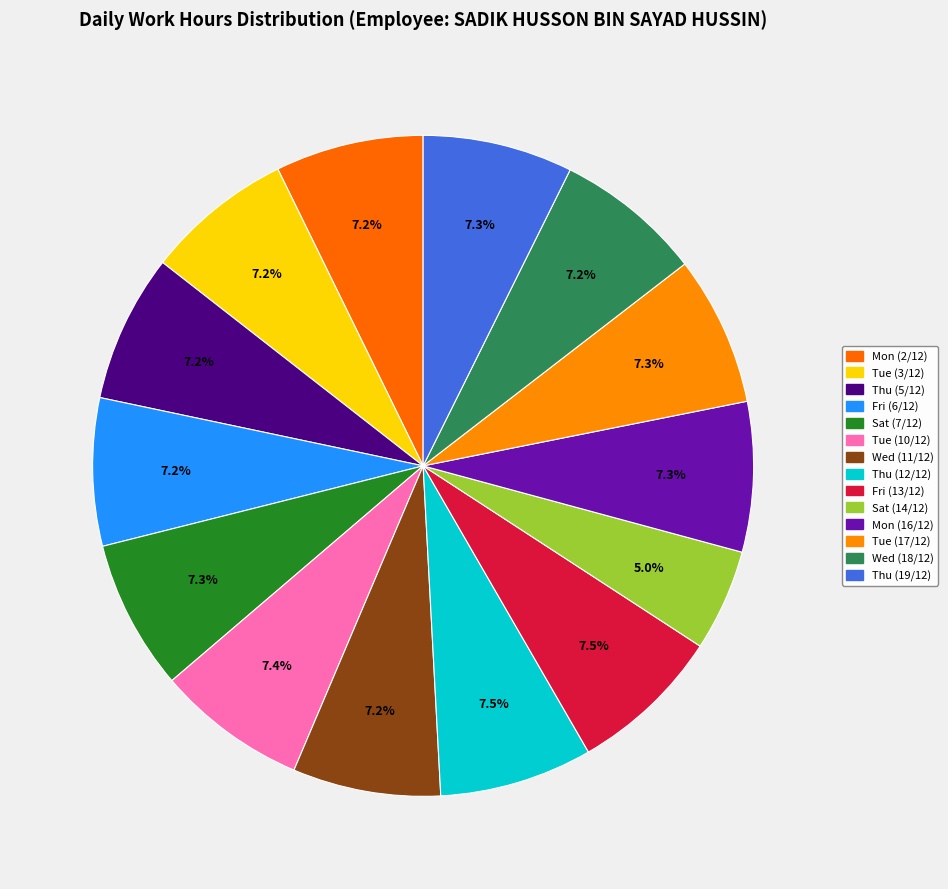

Between Thu (19/12) and Tue (3/12), which is larger?

Thu (19/12)